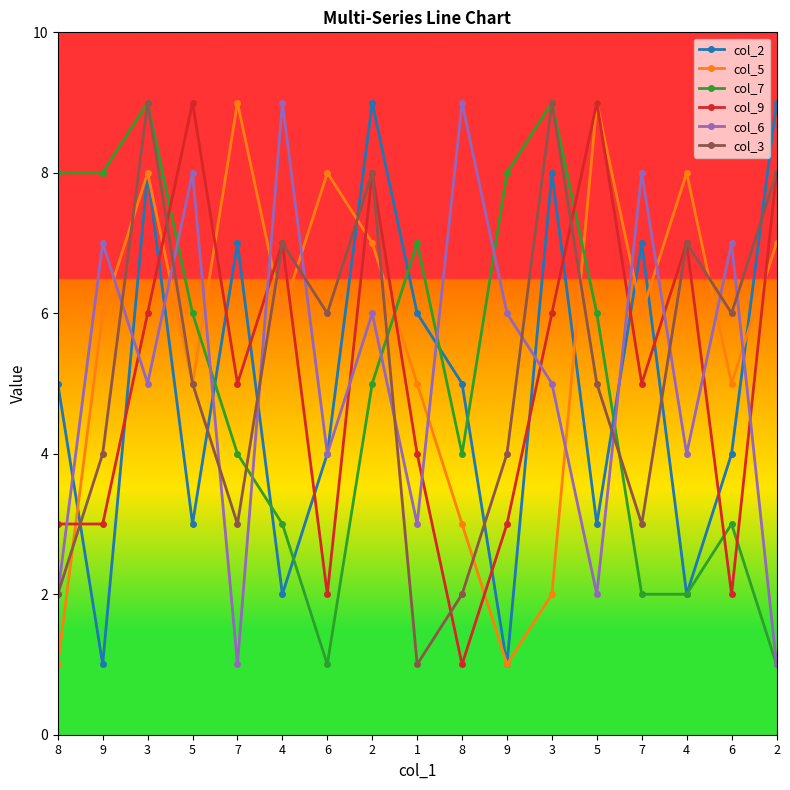

What is the label of the 8th point from the left?

2